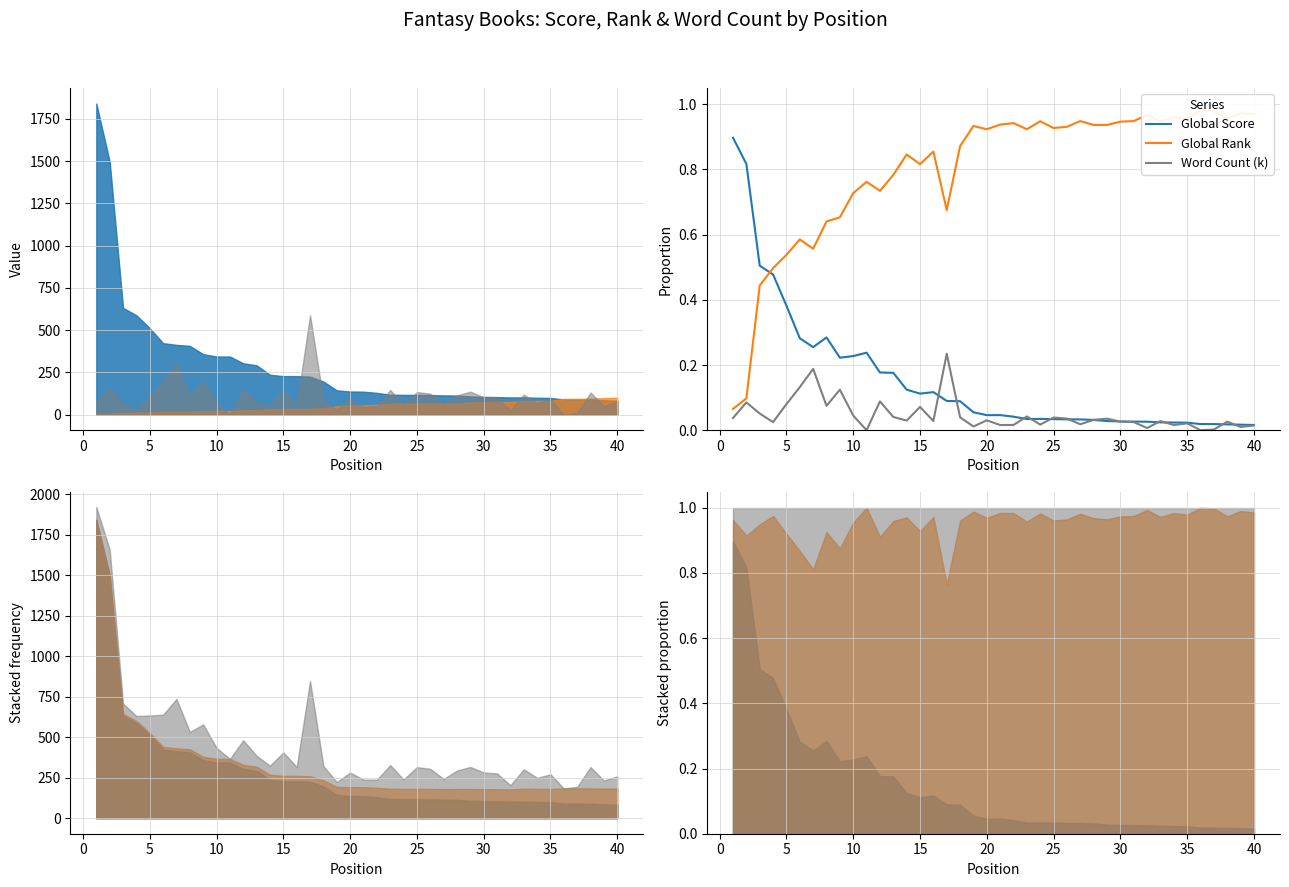

What is the difference between the second highest and minimum values in the Global Score series?

0.8